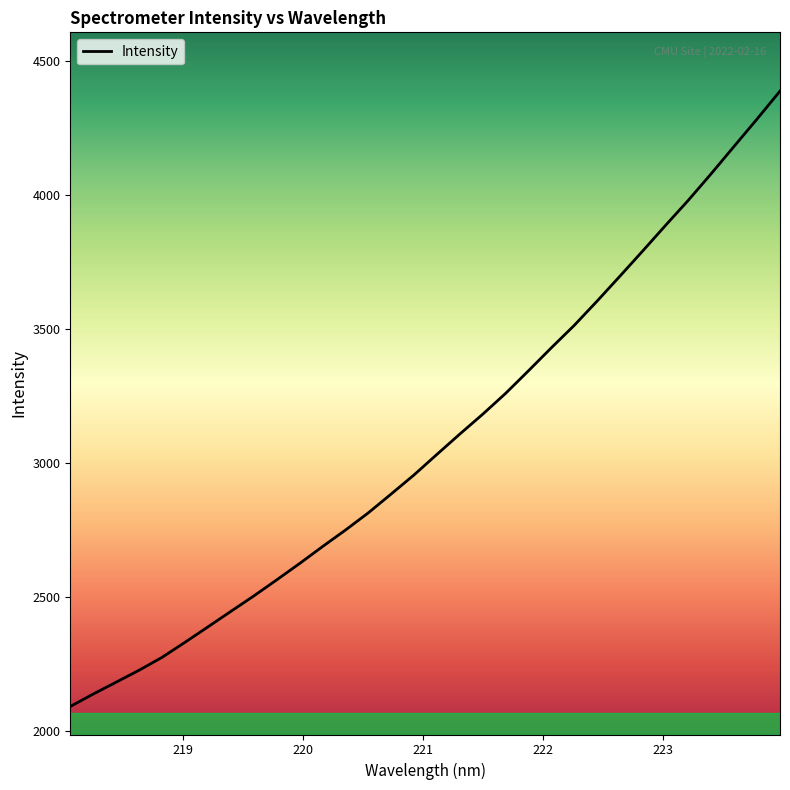

What is the difference between the maximum and minimum values?

2297.1